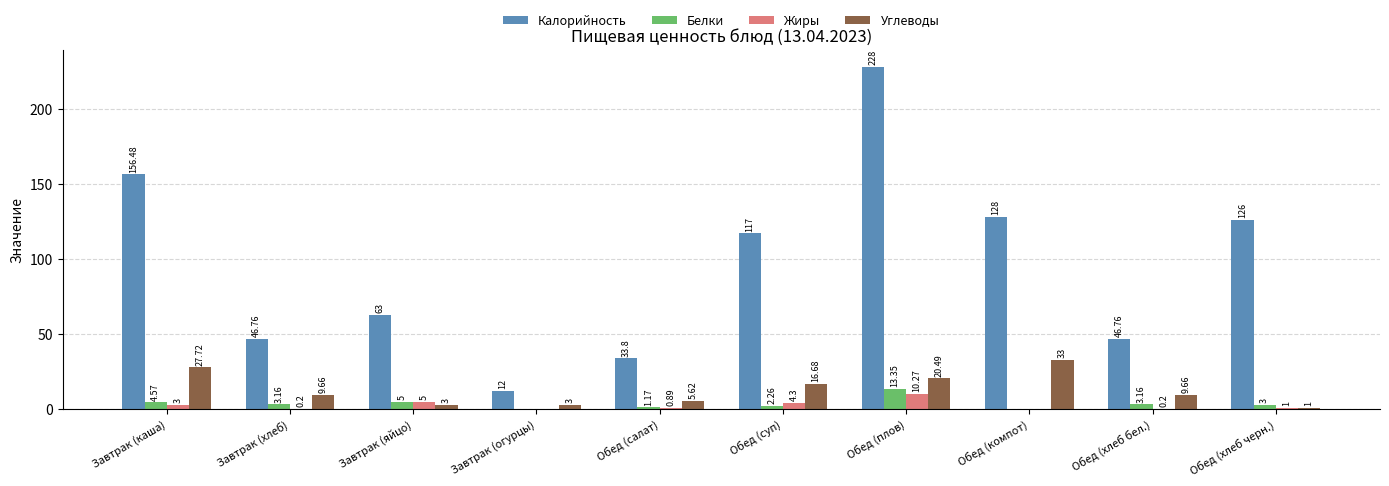

At which label does Жиры first exceed 1?

Завтрак (каша)